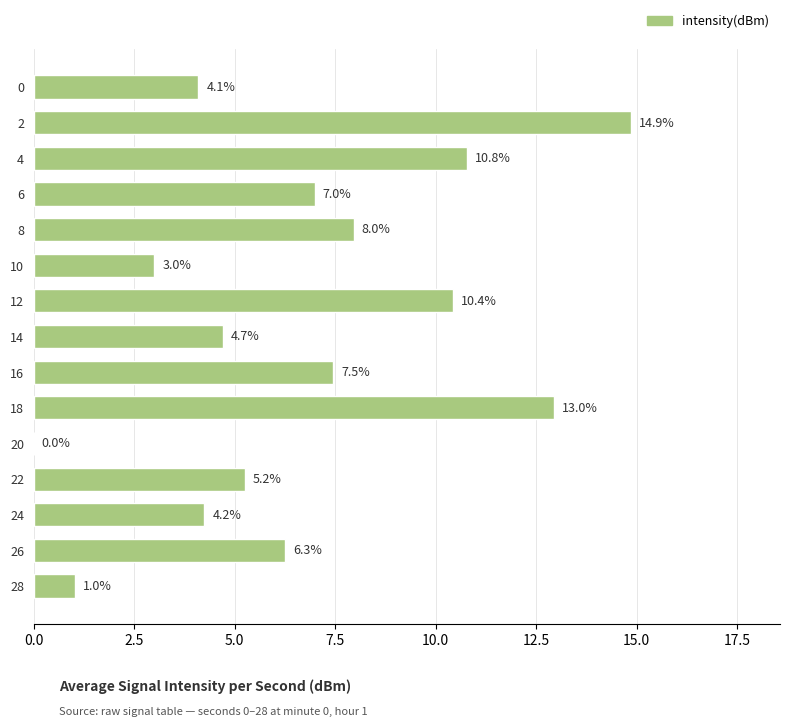

Does the chart contain stacked bars?

No